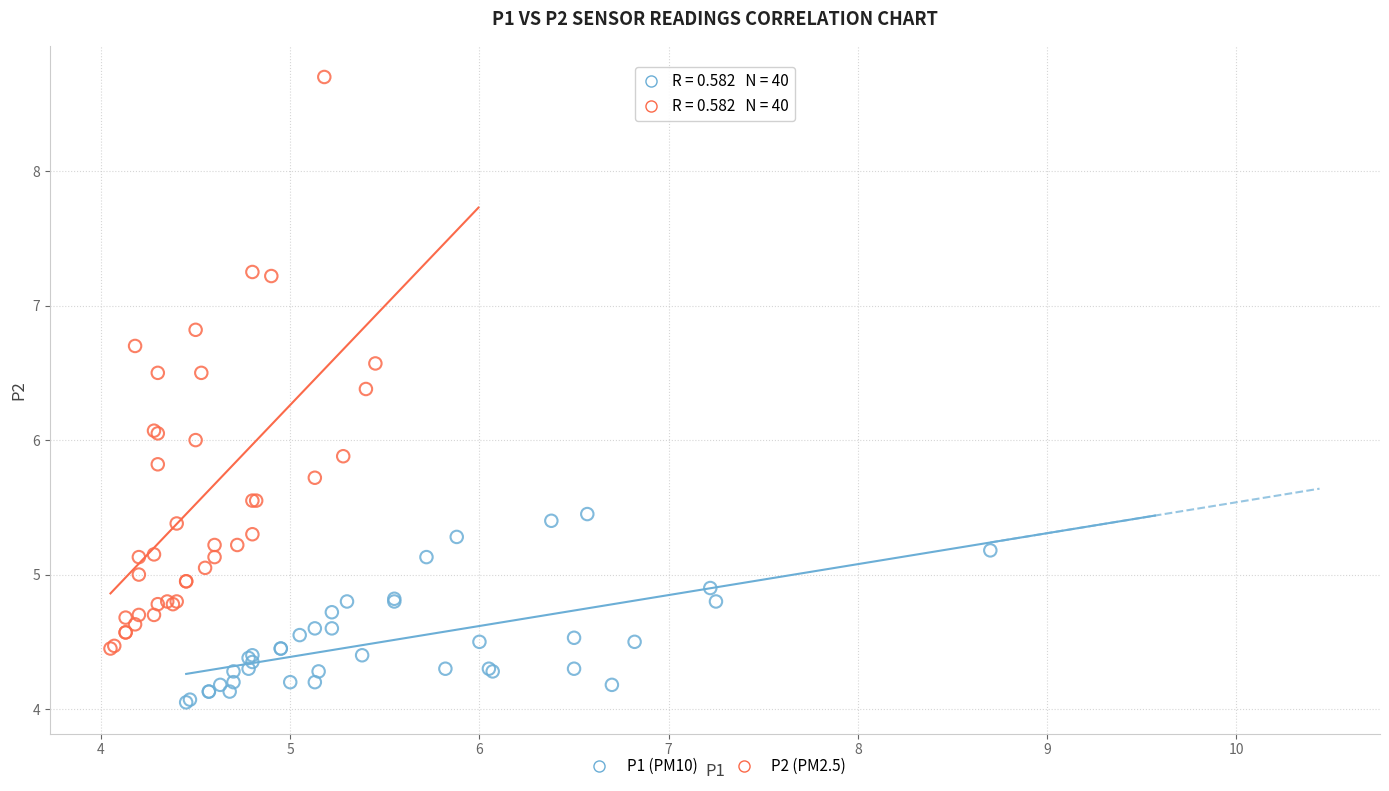

Which series has the largest Y range (max minus min)?

P2 (PM2.5)